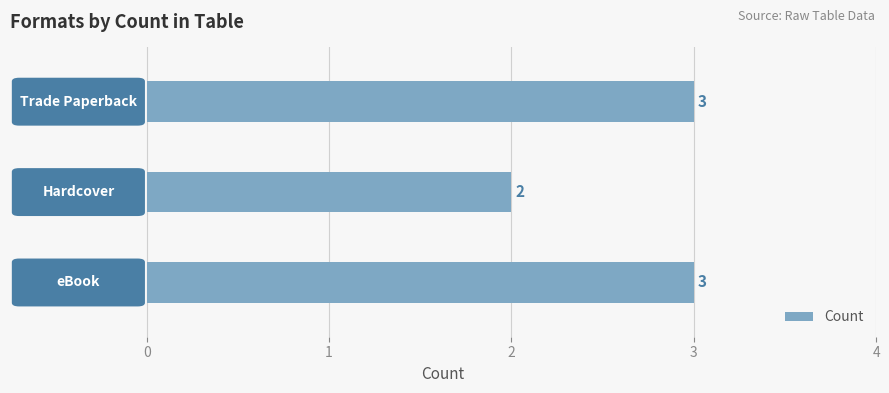

Does the chart contain stacked bars?

No